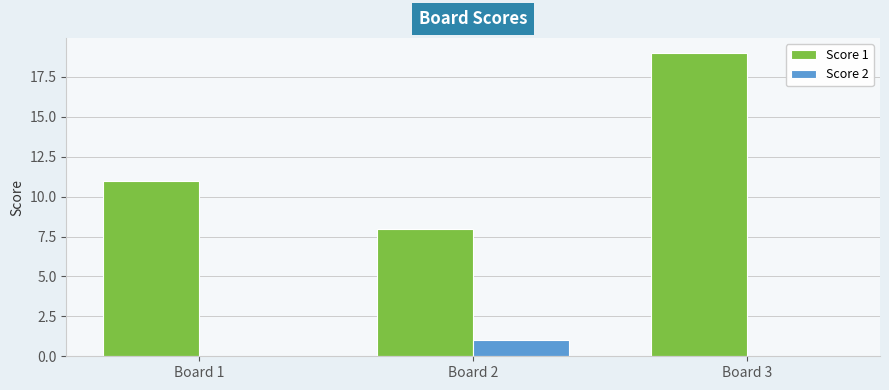

How many distinct data groups are displayed?

2